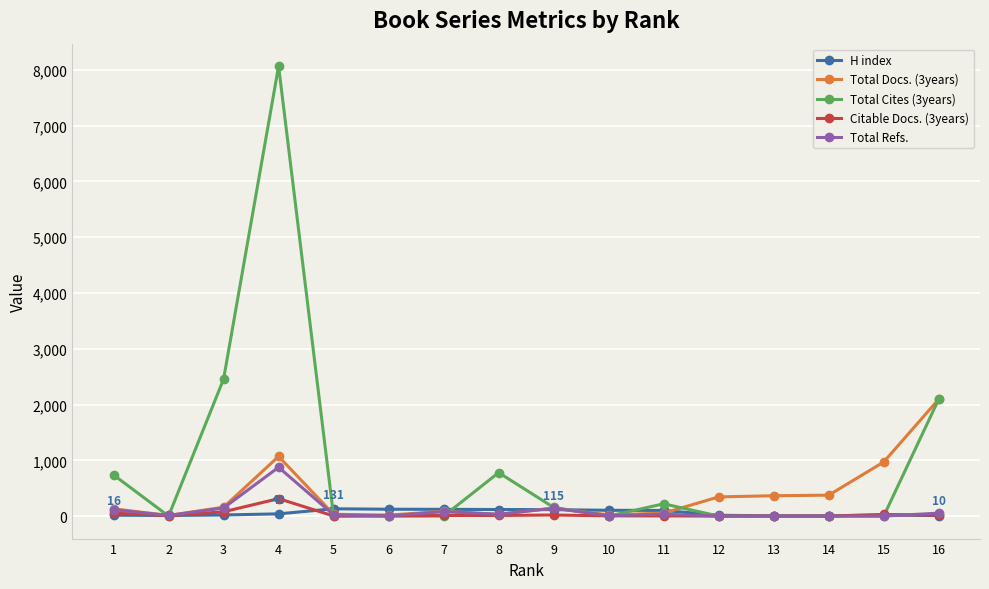

Count the number of categories in the chart.

16